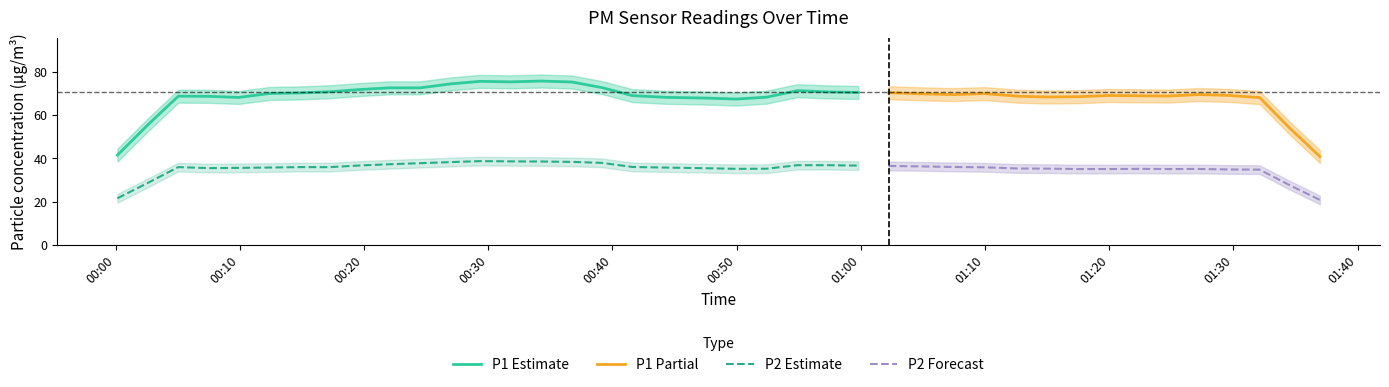

True or false: P2 Estimate and P1 Estimate cross at least once.

False